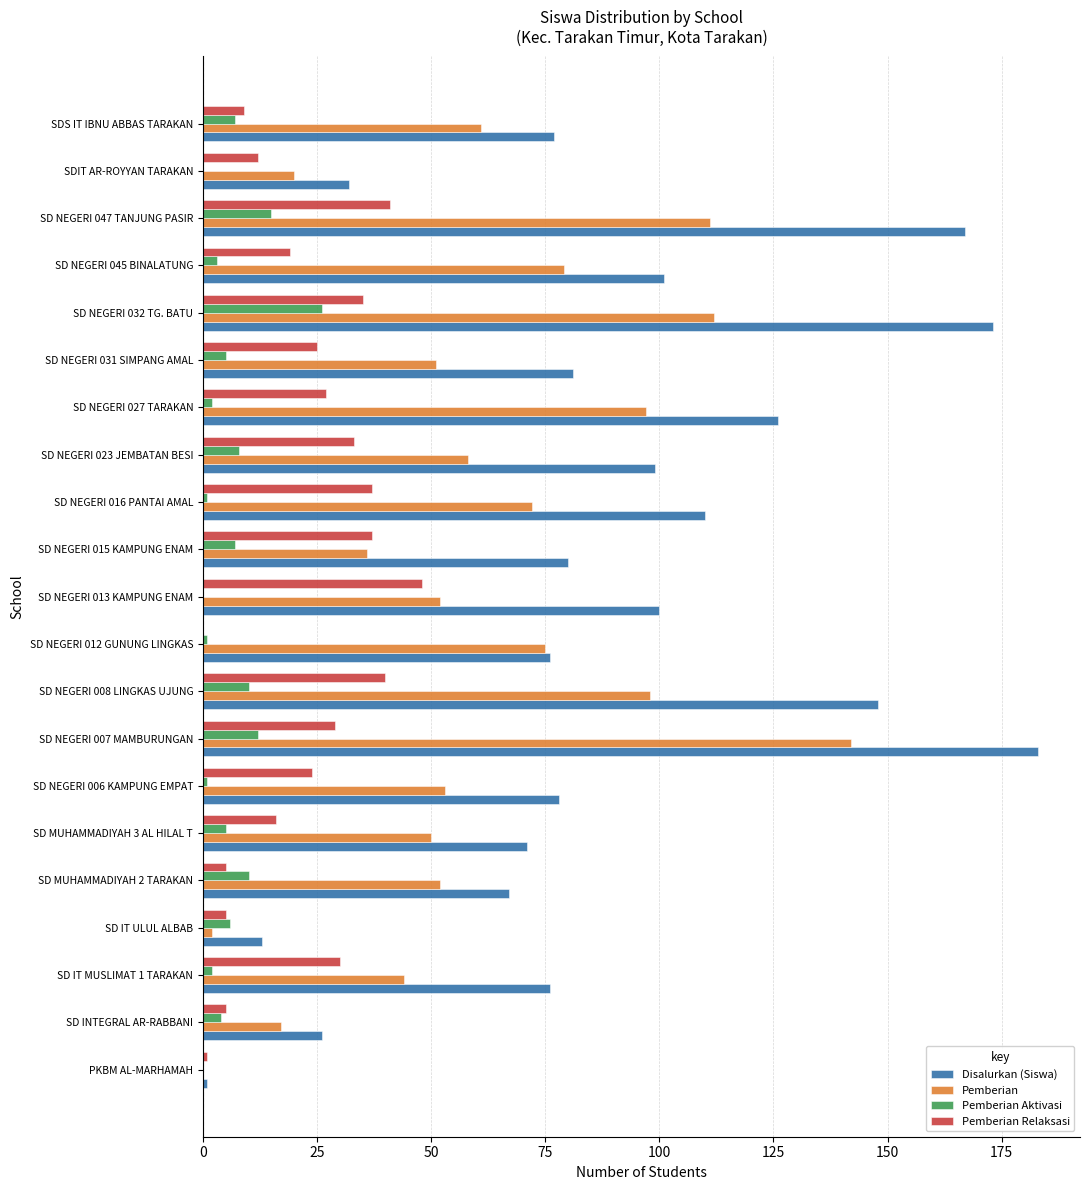

What is the sum of all Disalurkan (Siswa) values?

1885